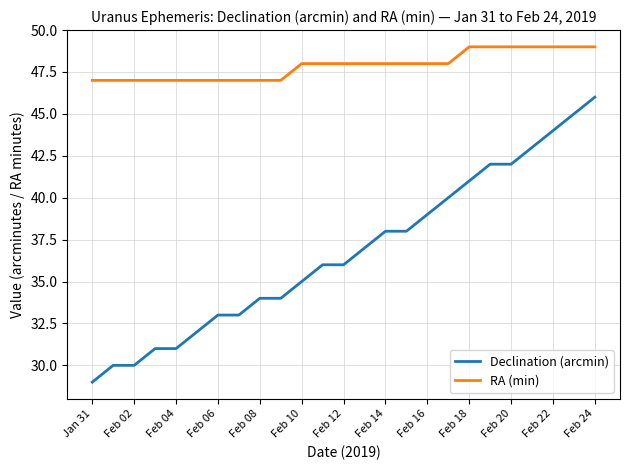

True or false: RA (min) and Declination (arcmin) intersect in this chart.

False